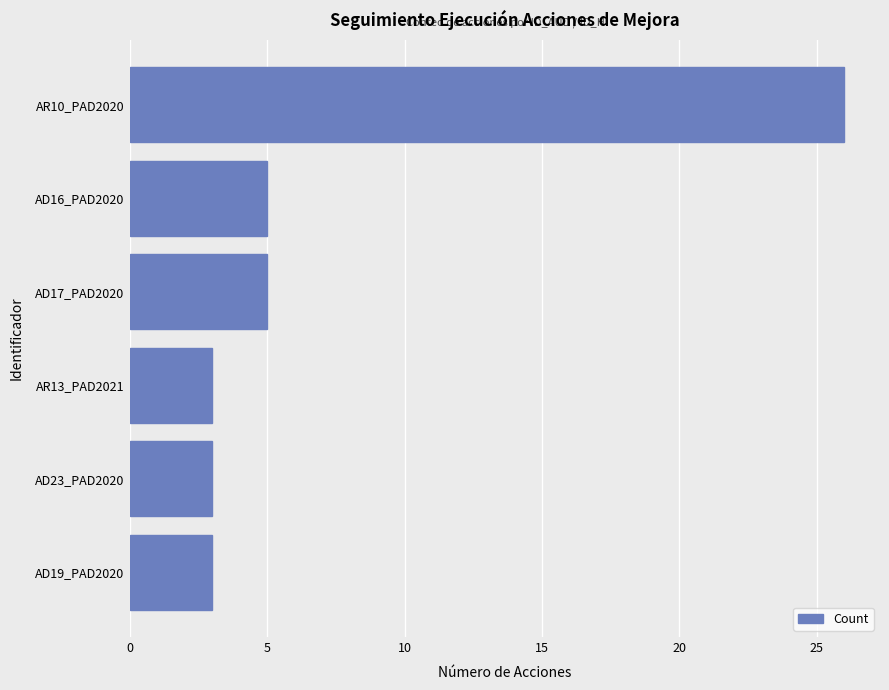

Read the value at AD23_PAD2020.

3